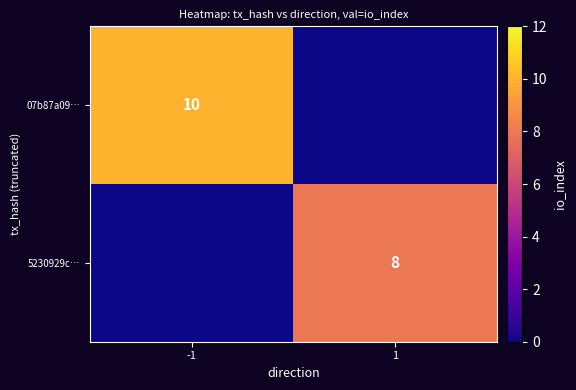

The value of 07b87a09… at -1 is 10. True or false?

True